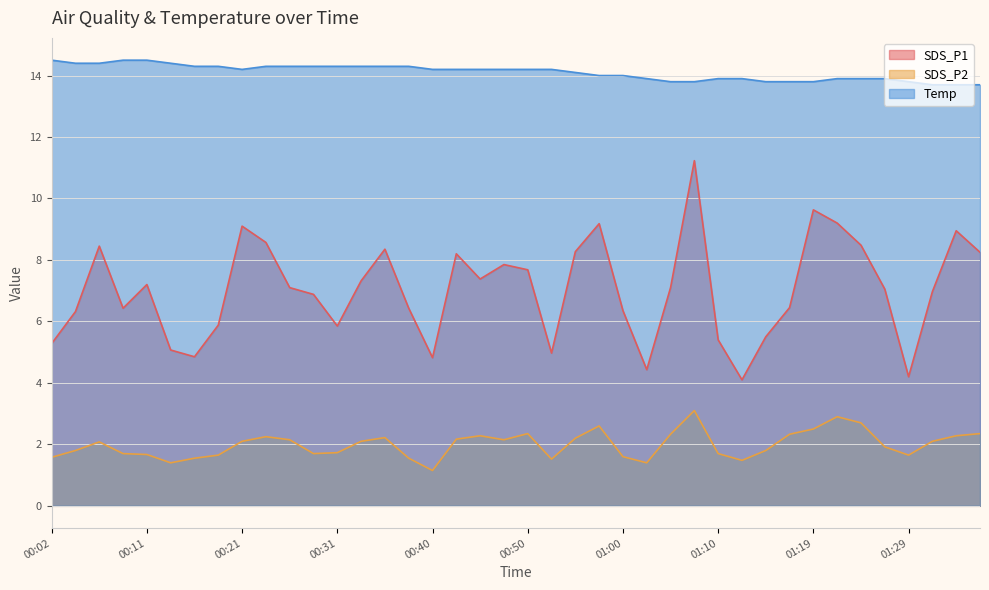

What value does the Temp series have at 00:53?

14.2